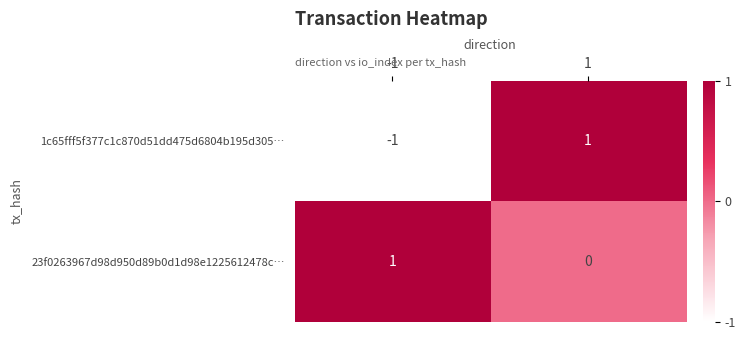

Is the value of 23f0263967d98d950d89b0d1d98e1225612478c… at 1 greater than the value of 1c65fff5f377c1c870d51dd475d6804b195d305… at -1?

Yes